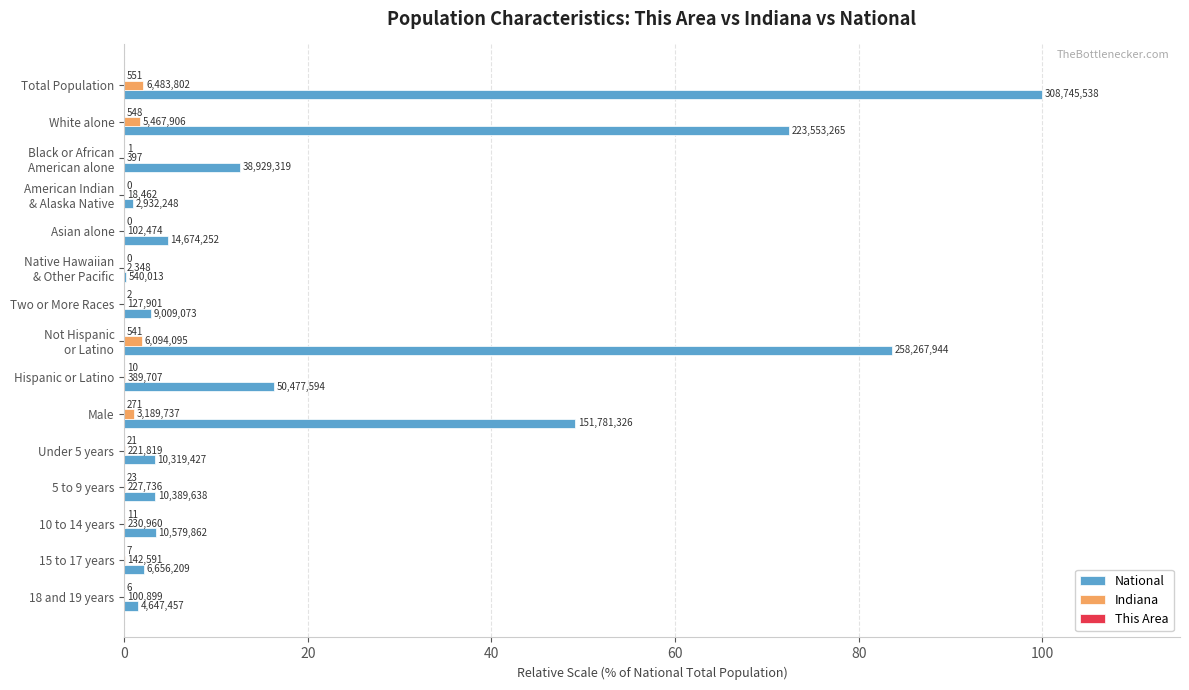

Which series has the widest spread of values?

National